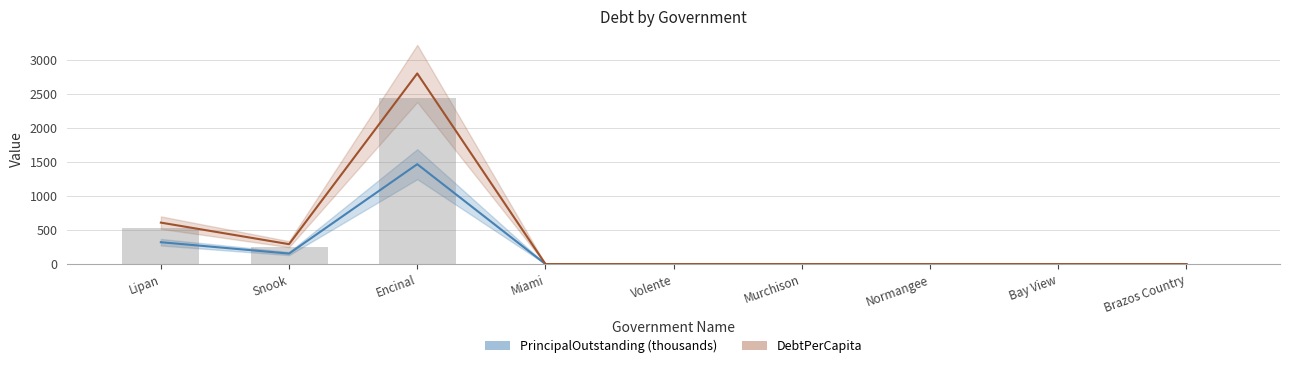

How many groups of bars are there?

9